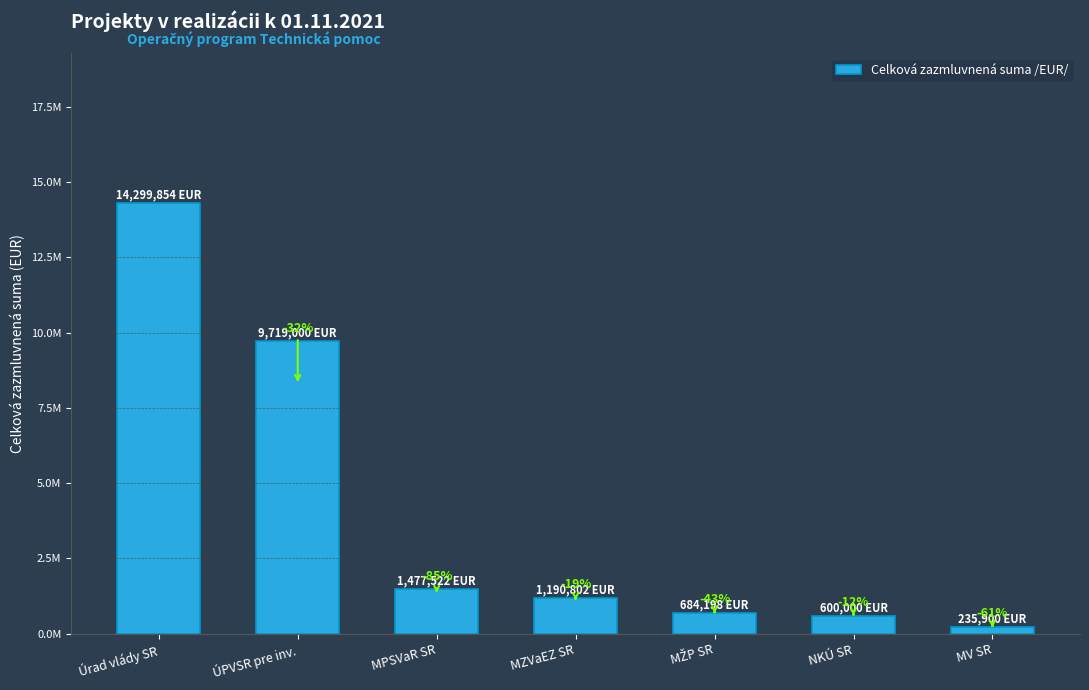

What is the difference between the maximum and second lowest values?

13699854